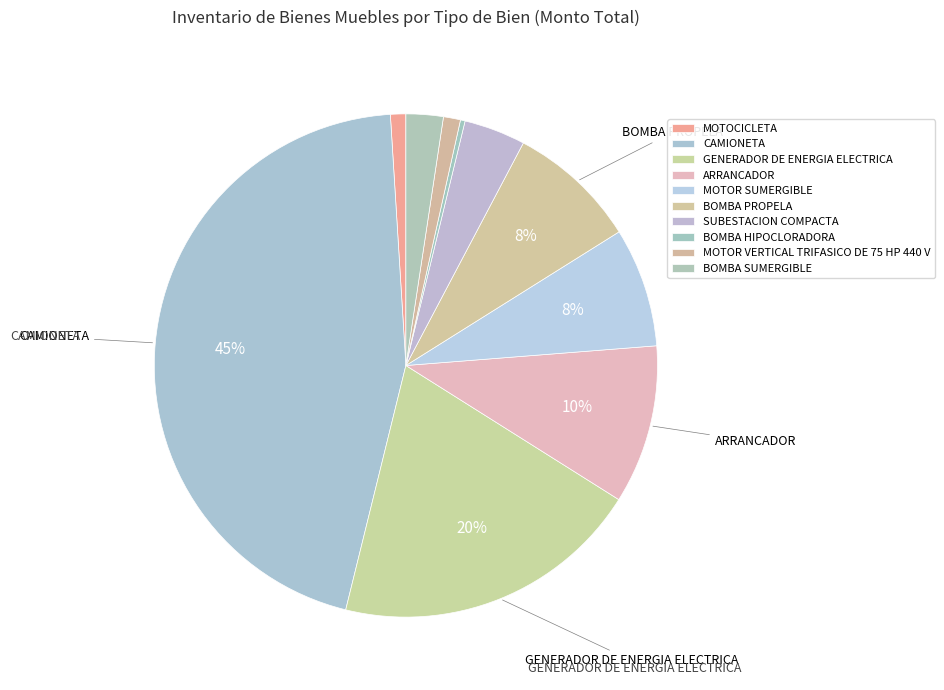

How many segments does this pie chart have?

10